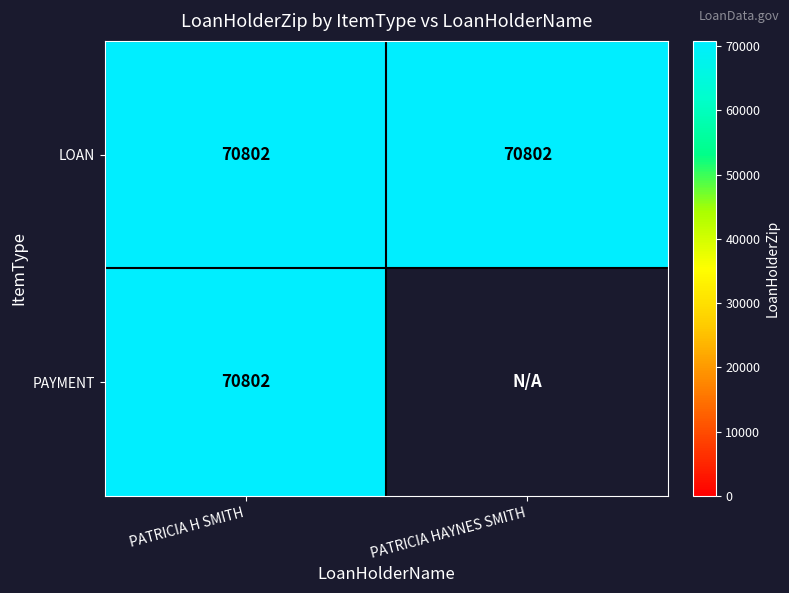

Rank the categories by PATRICIA H SMITH value from highest to lowest.

LOAN, PAYMENT